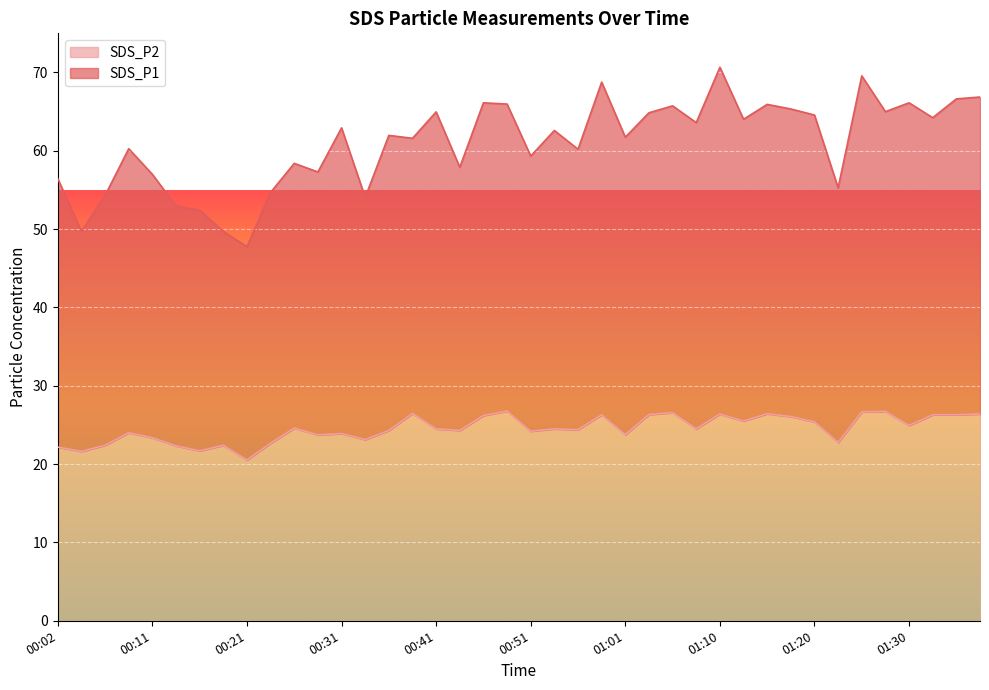

How many values in the SDS_P1 series exceed 62?

20